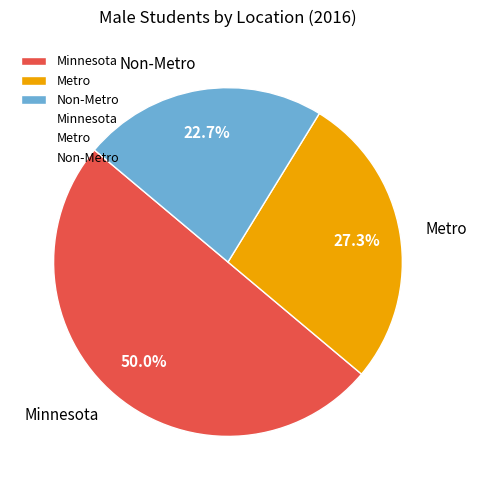

What is the largest slice in the pie chart?

Minnesota